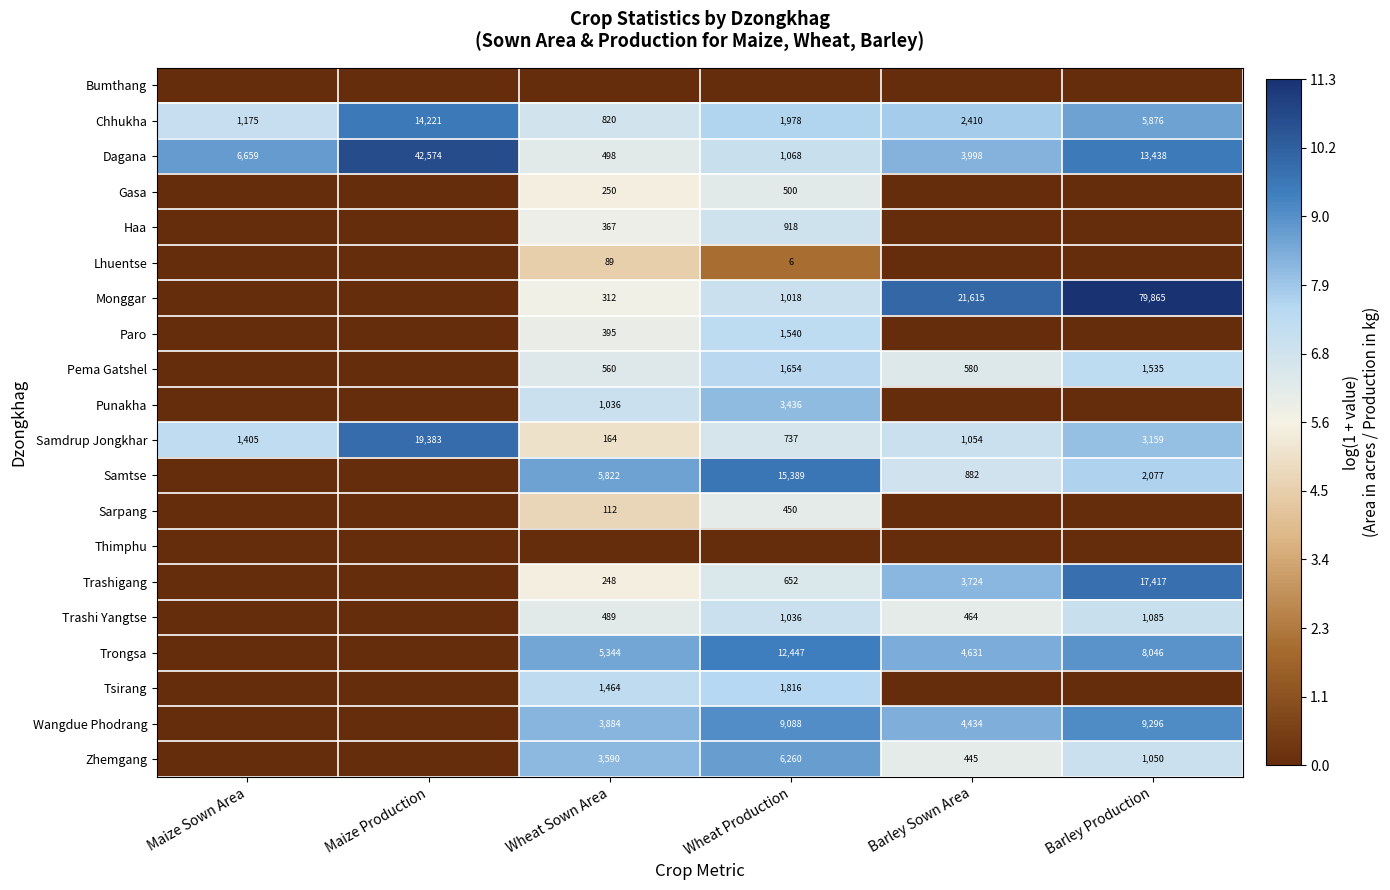

What is the spread (max minus min) of values at Barley Sown Area?

10.0